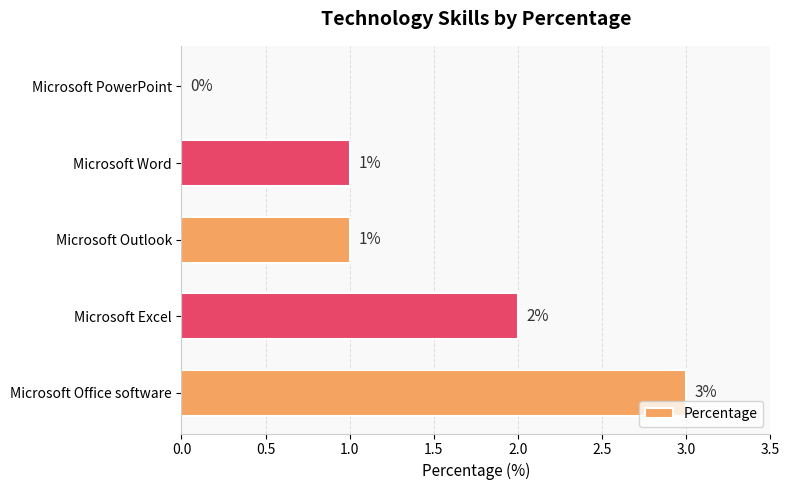

What is the maximum value shown in the chart?

3